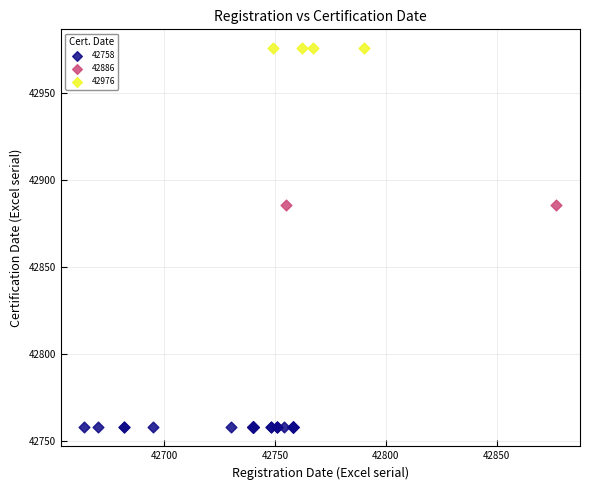

What are all the series names shown in the legend?

42758, 42886, 42976